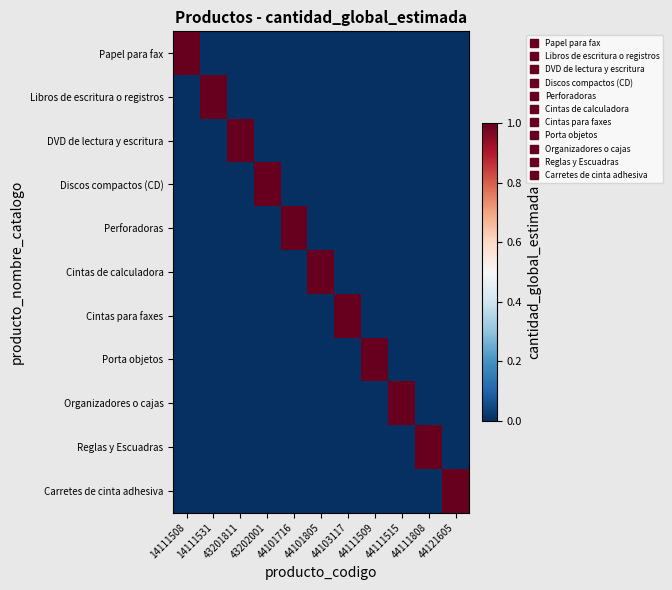

At how many categories does at least one series exceed 0?

11